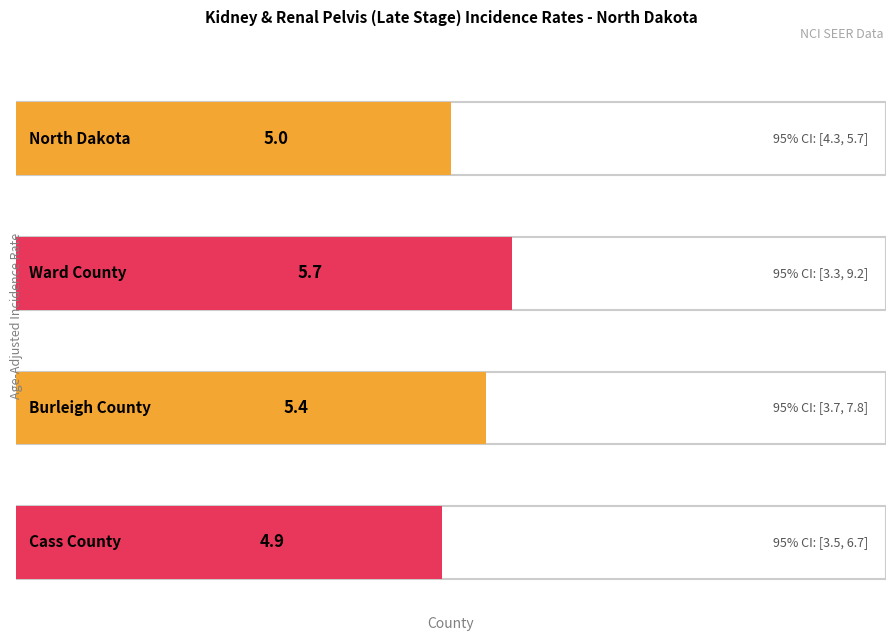

How many groups of bars are there?

4